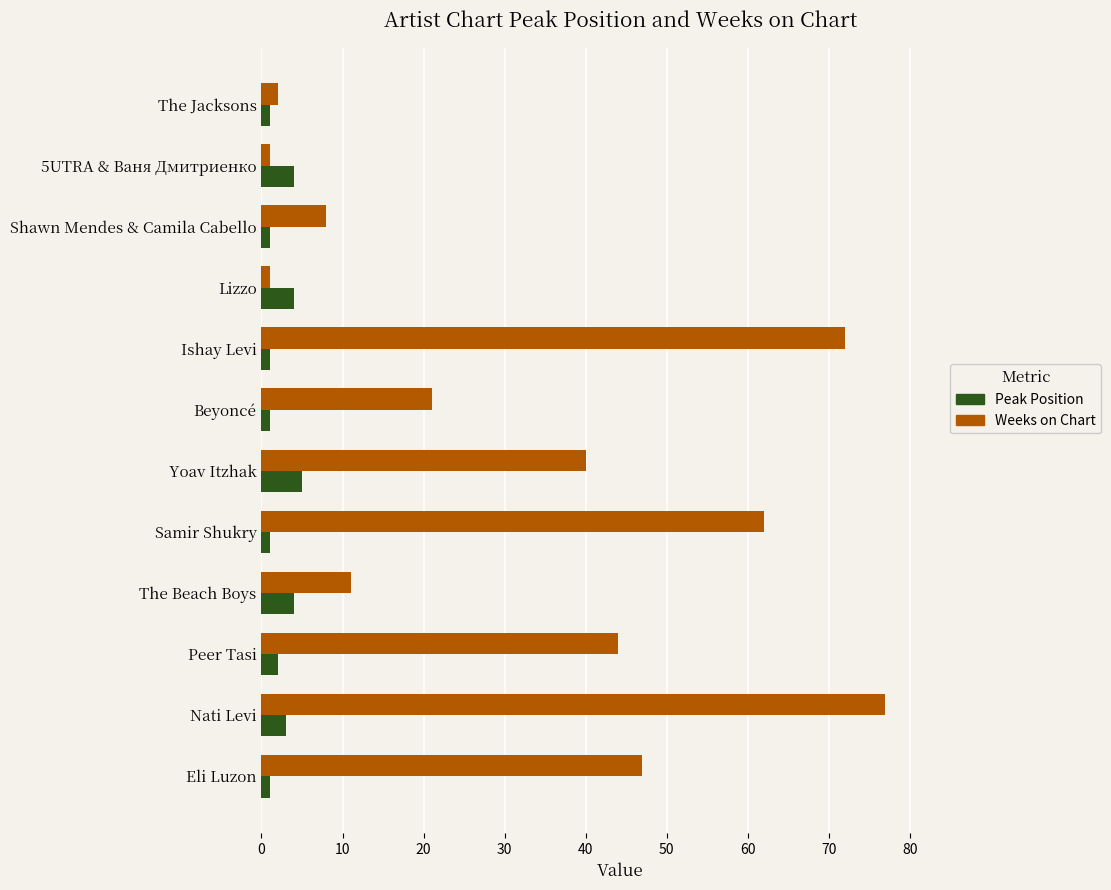

What are all the series names shown in the legend?

Peak Position, Weeks on Chart